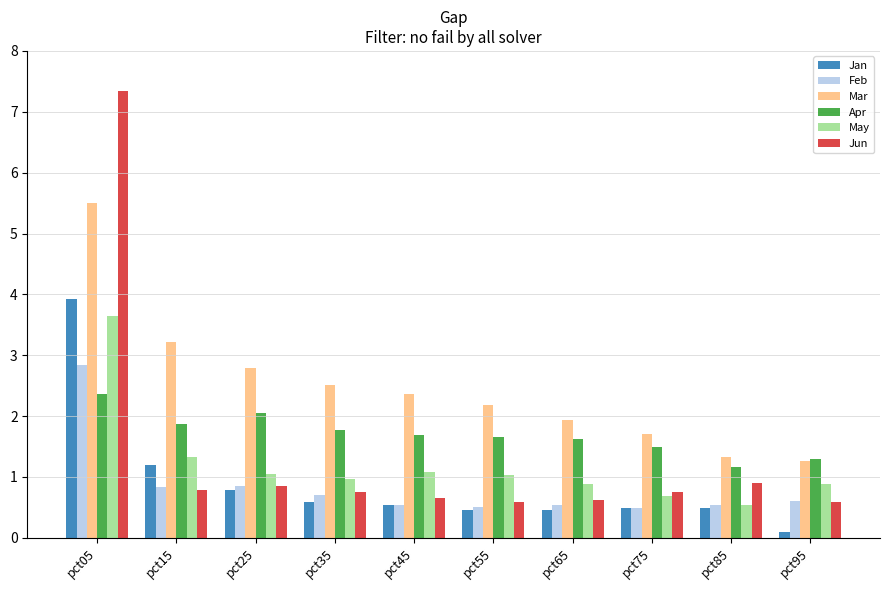

What is the spread (max minus min) of values at pct85?

0.8